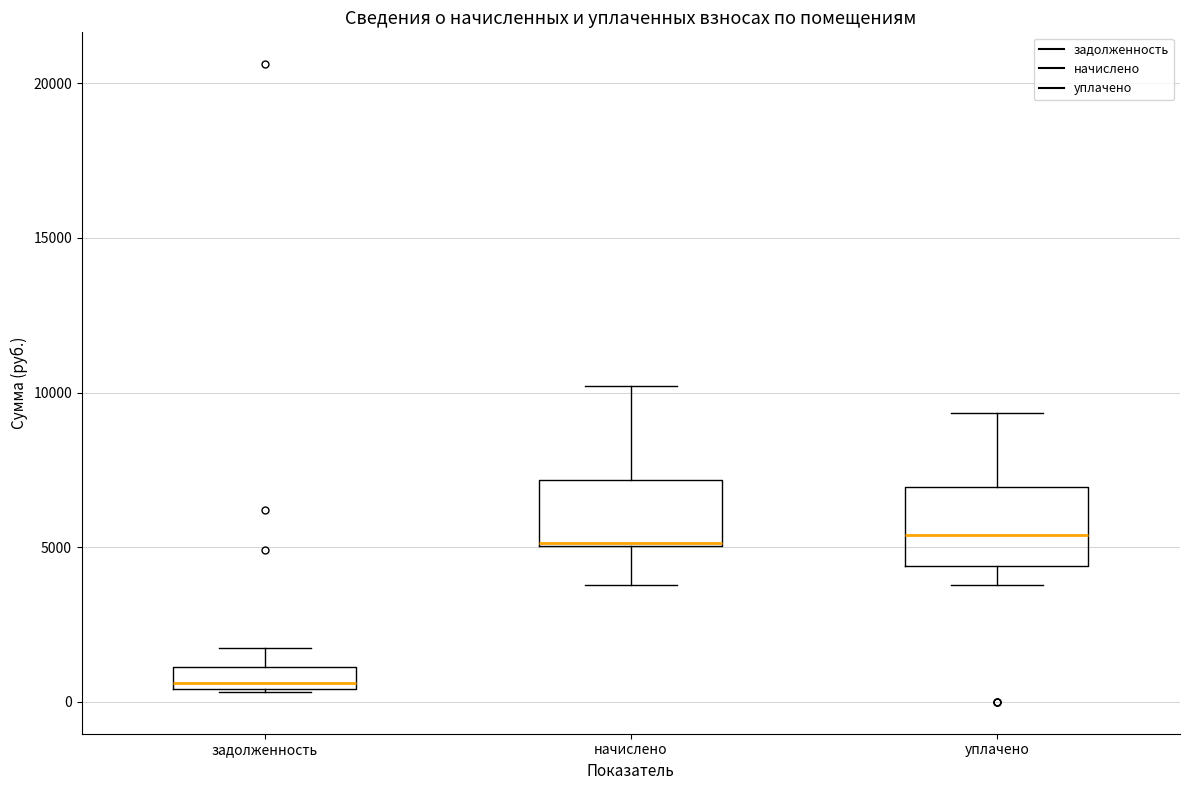

Where is the upper edge of the box for задолженность on the y-axis? The values are not printed on the chart, so give them approximately, as read against the axis.

1000